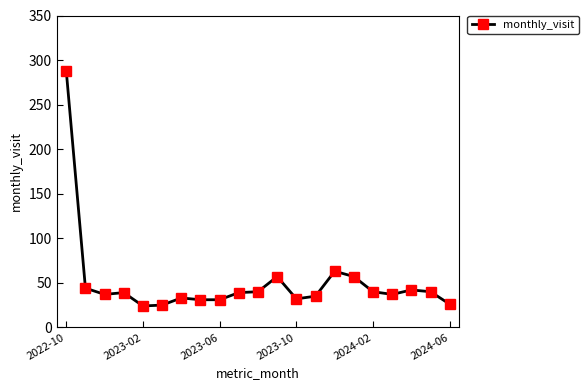

How many data points does each series have?

21